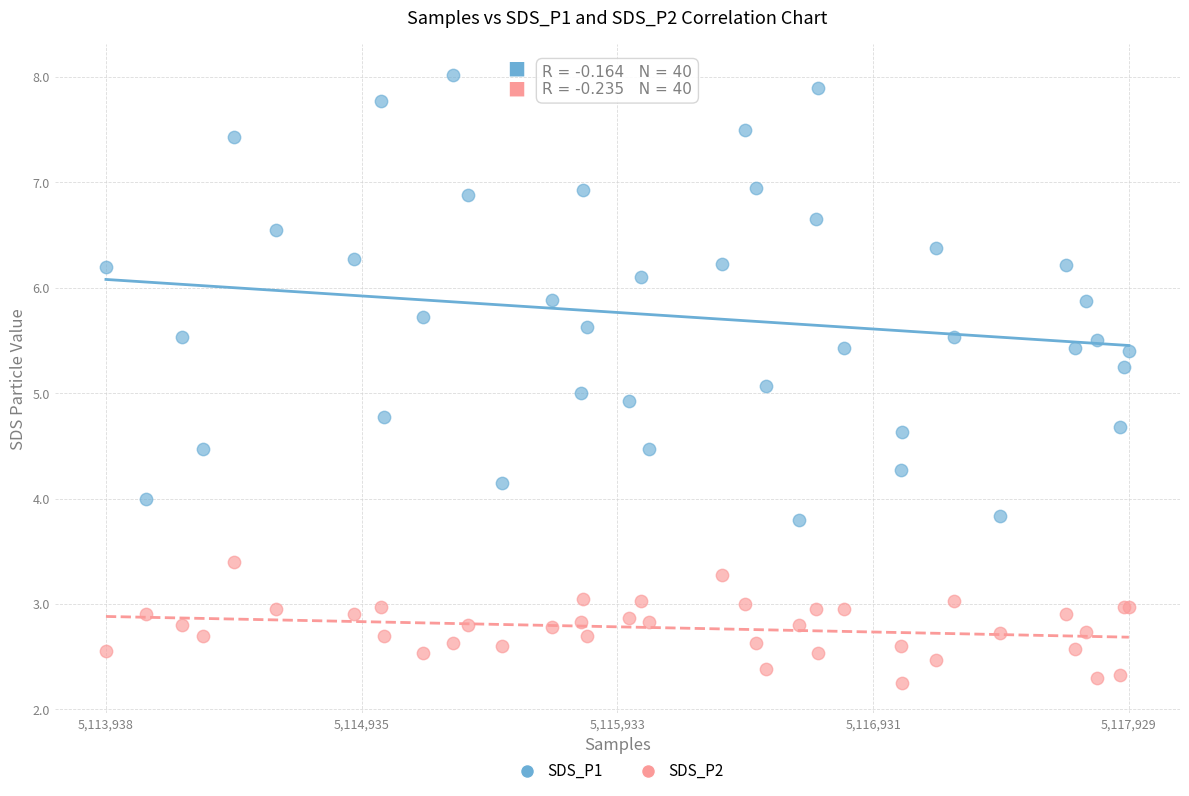

What are all the series names shown in the legend?

SDS_P1, SDS_P2